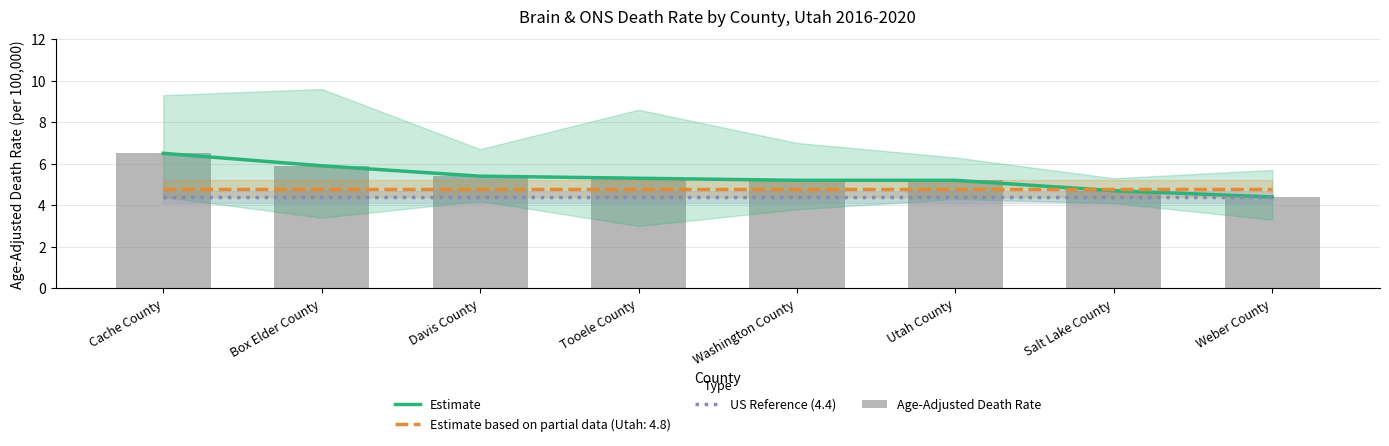

What position from the right is Box Elder County?

7